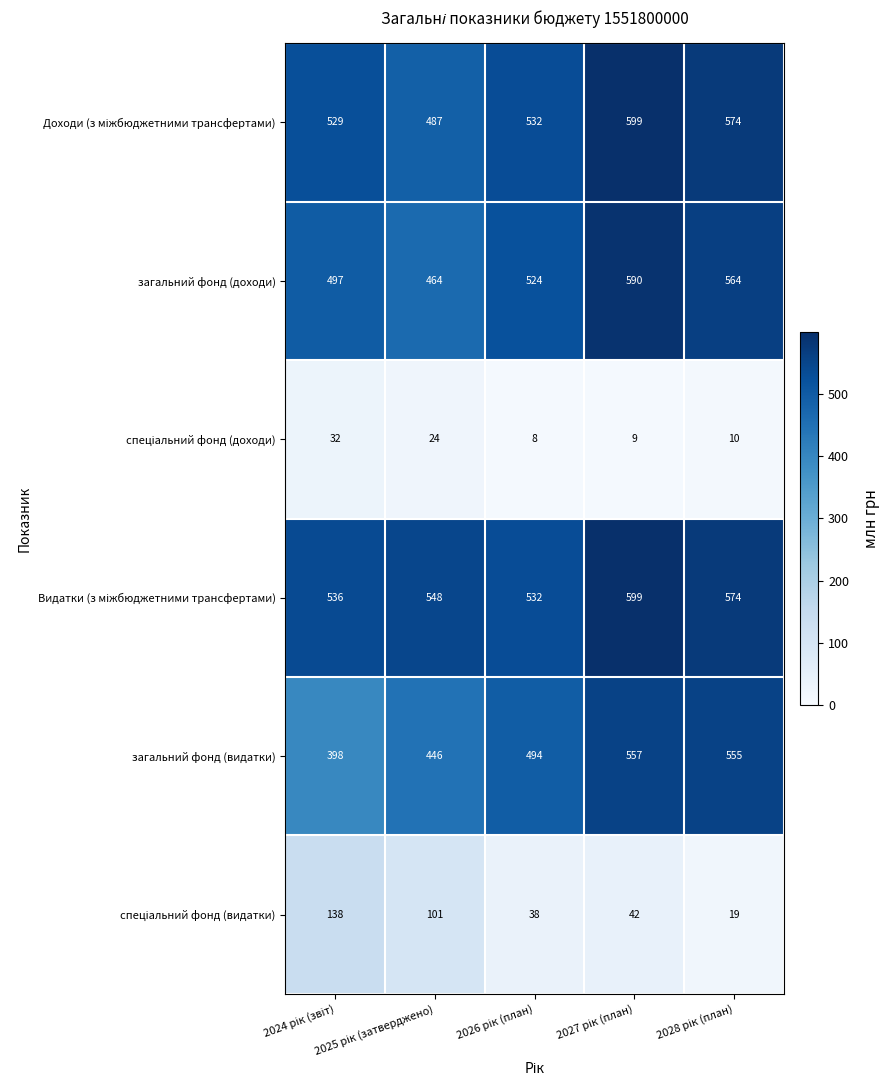

What is the smallest value displayed?

8